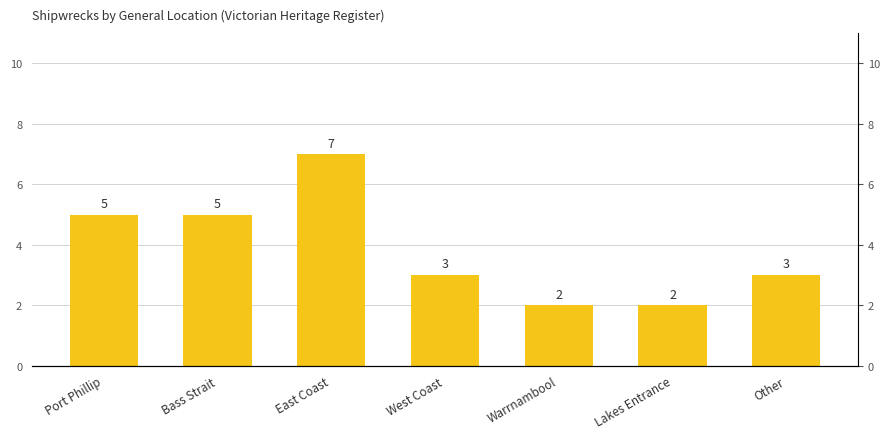

Are the bars grouped side by side (vs. stacked)?

No